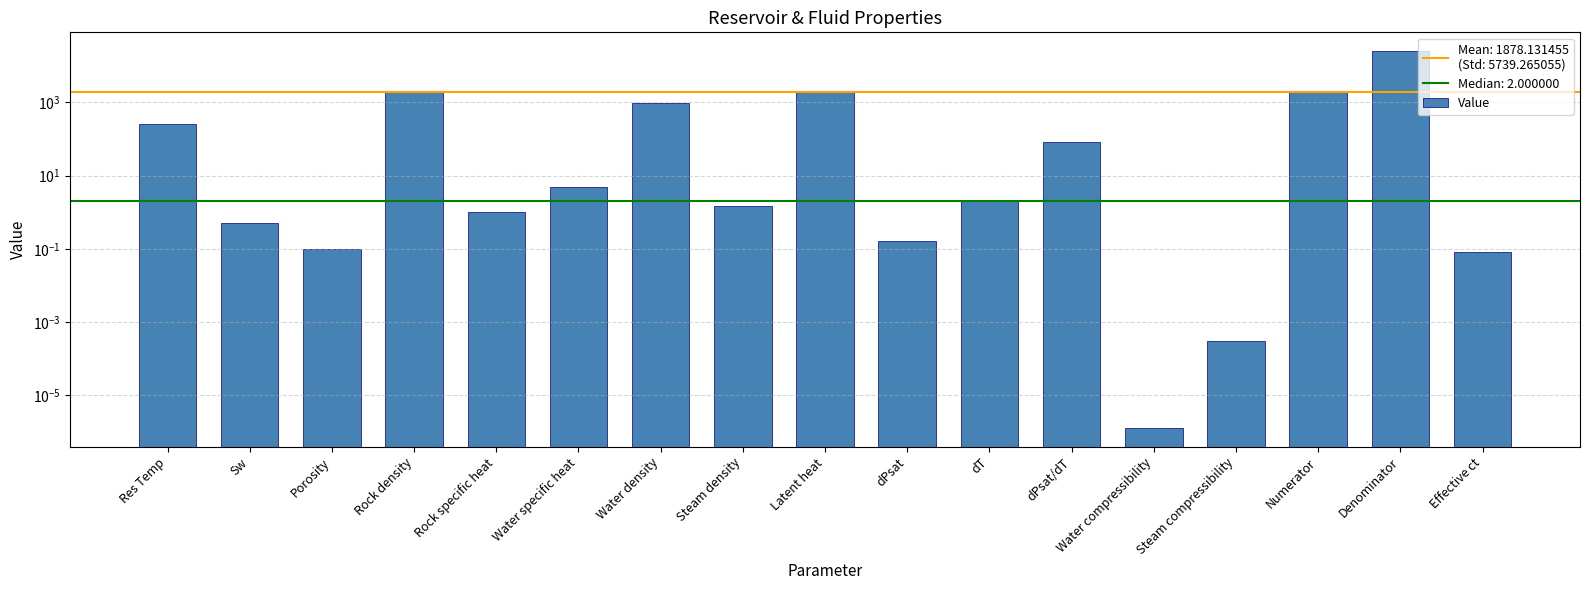

Reading left to right, extract all data points from this chart.

250.0	0.5	0.1	2000.0	1.0	4.9	950.0	1.5	1967.0	0.2	2.0	83.5	0.0	0.0	2030.8	24636.7	0.1